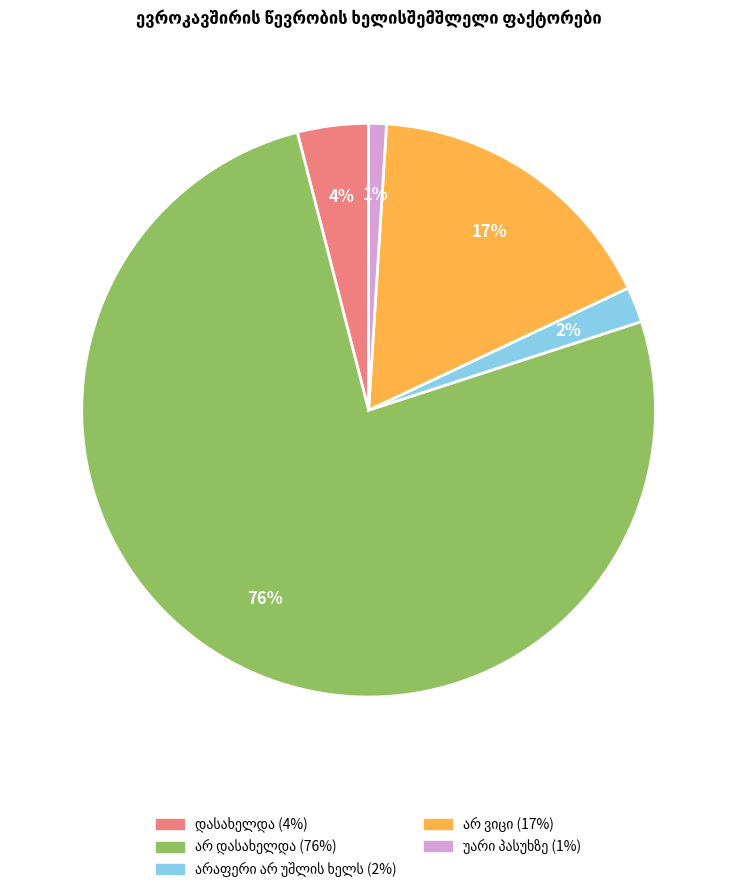

To the nearest percent, what is the difference between the largest and smallest slice percentages?

75%